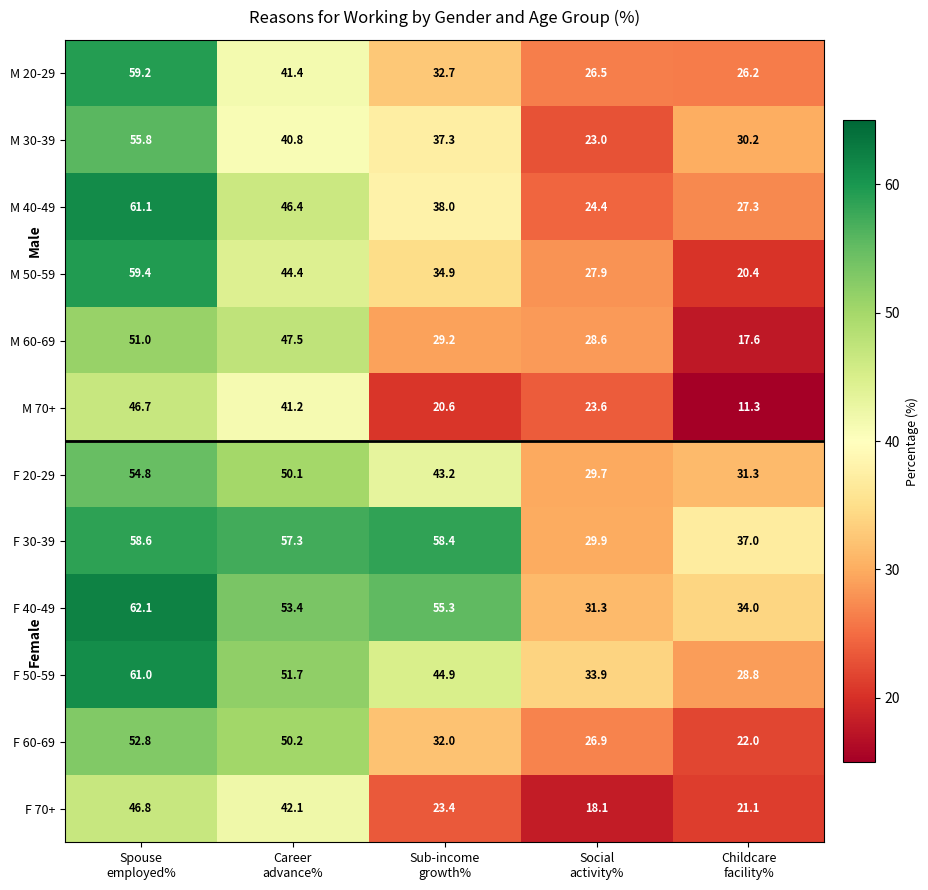

Which label corresponds to the smallest value in the chart?

Childcare
facility%